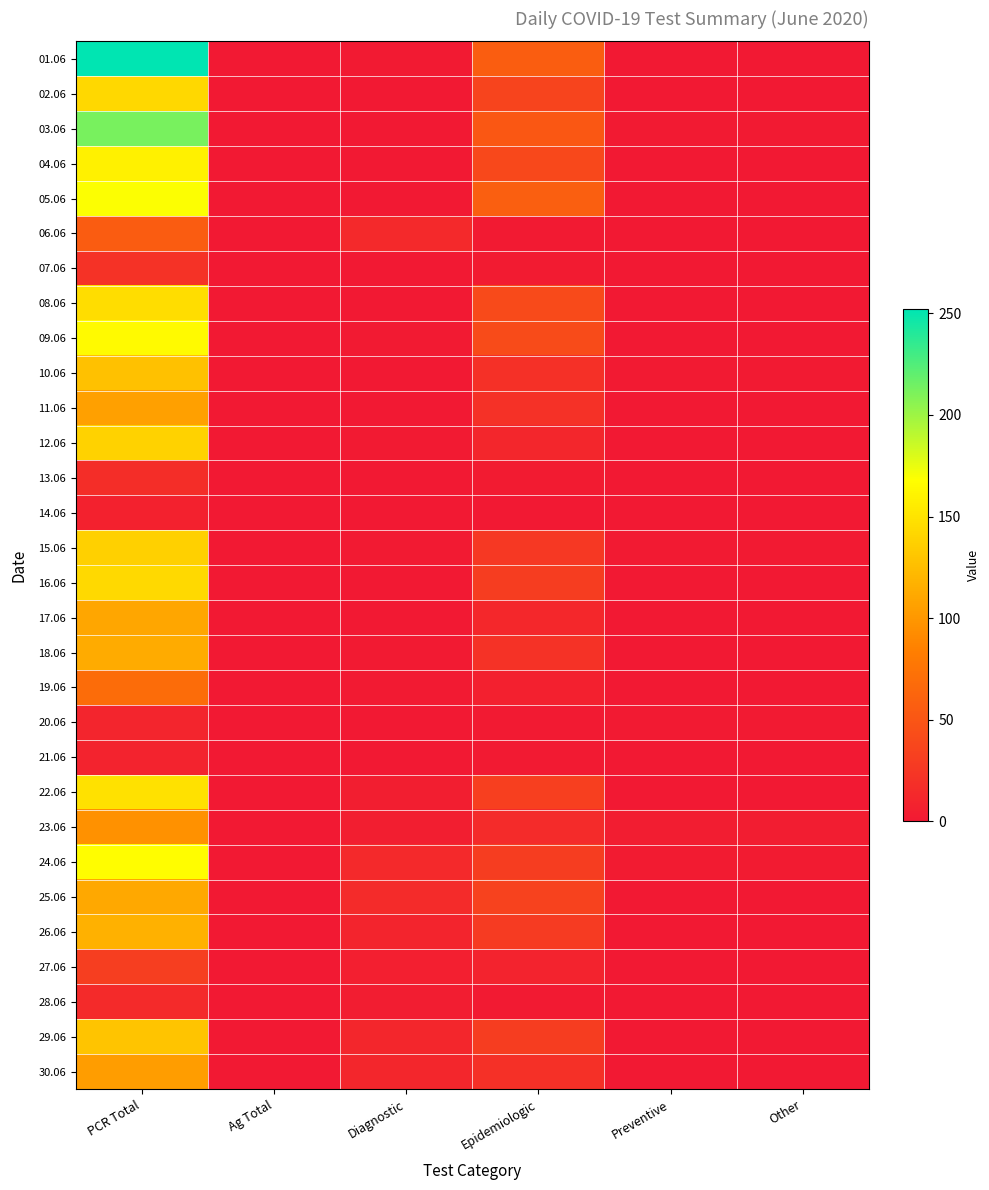

Between Diagnostic and Other, which is larger?

Diagnostic